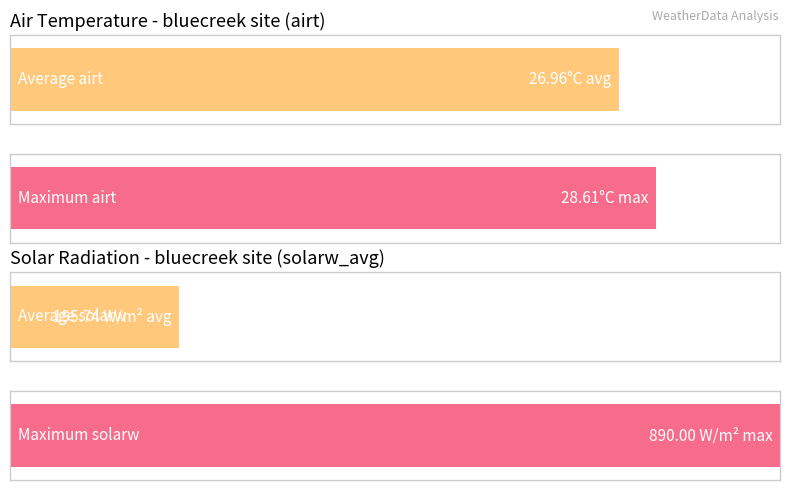

True or false: Average utilization has a value of 57.1 at 13.

False